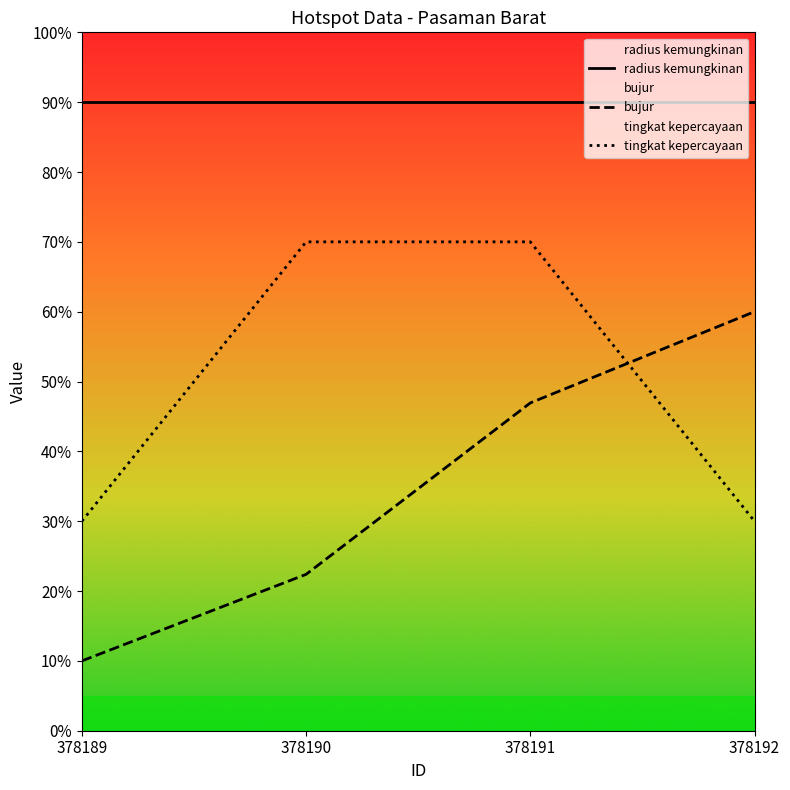

At which category does the chart reach its minimum across all series?

378189